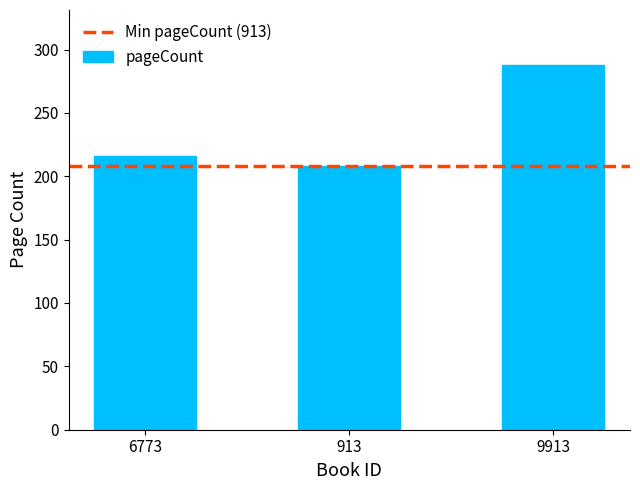

Is it true that the value at 9913 is 187?

False